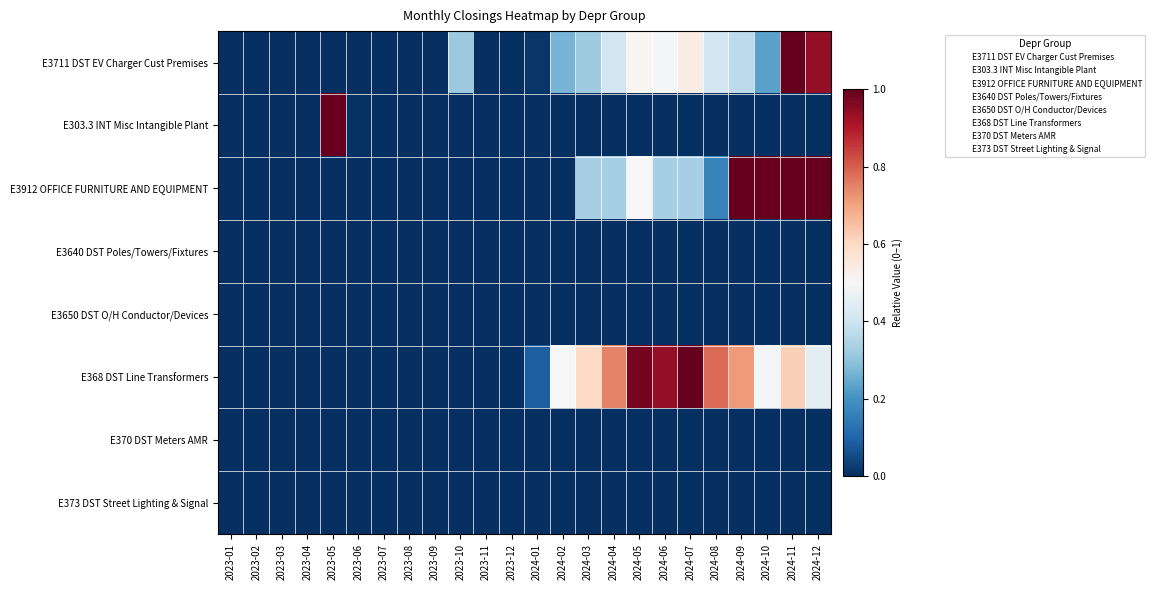

At how many categories does at least one series exceed 0?

17